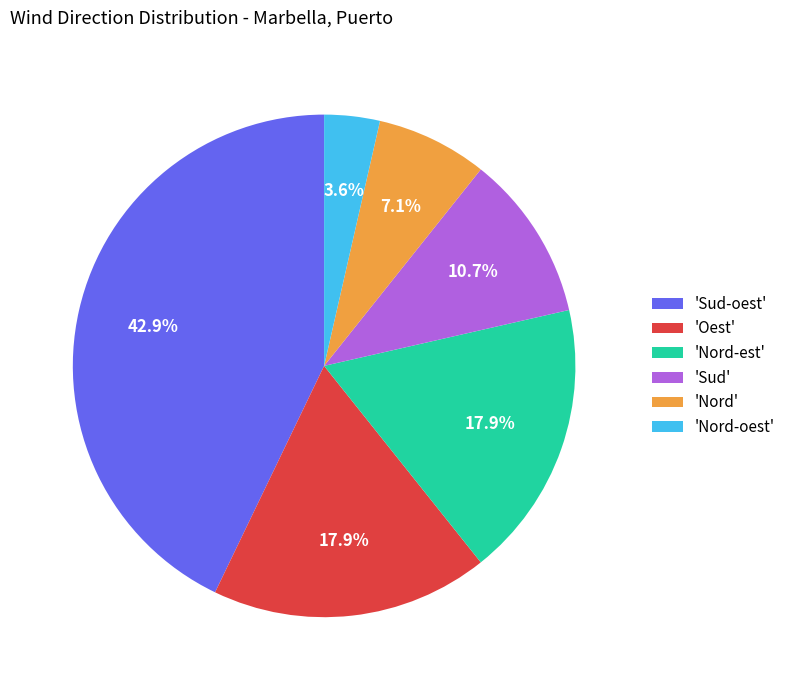

Is the sum of 'Oest' and 'Sud-oest' greater than half?

Yes